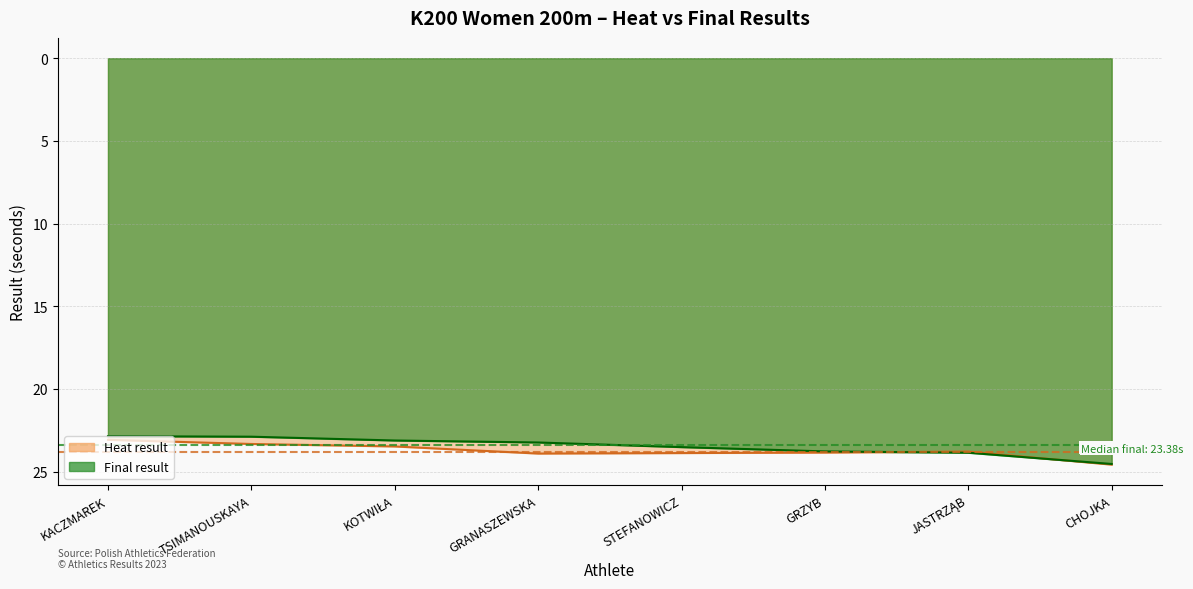

Reading left to right, extract all data points from this chart.

Heat result: 23.1	23.3	23.5	23.9	23.9	23.9	23.8	24.6
Final result: 22.9	22.9	23.1	23.2	23.5	23.8	23.9	24.5